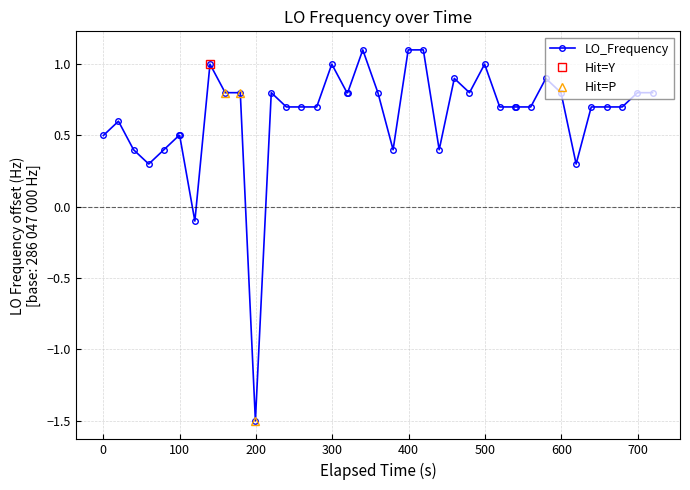

What is the highest value of the LO_Frequency series?

1.1